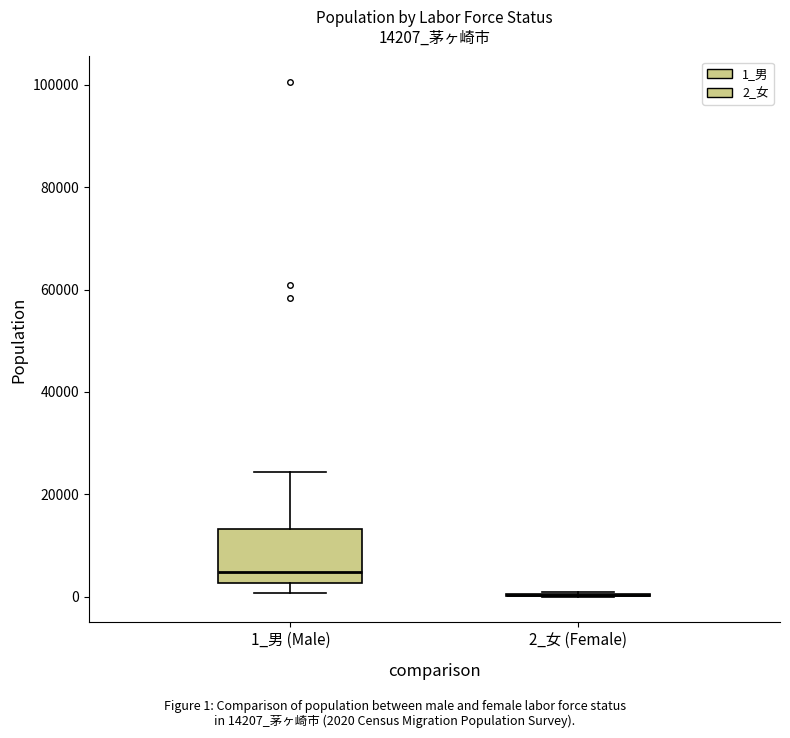

Reading left to right, transcribe this box plot: for each box, give where its median line is, the range the box spans, and where its two whiskers end, as read against the y-axis. The values are not printed on the chart, so give them approximately, as read against the axis.

1_男 (Male): median 4000, box 2000 to 14000, whiskers 0 to 24000
2_女 (Female): box collapsed to a line at 0, whiskers 0 to 0